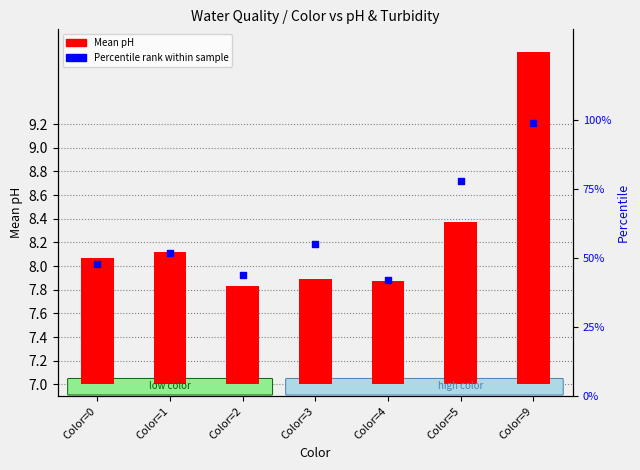

What is the change in value from Color=2 to Color=5?

+34